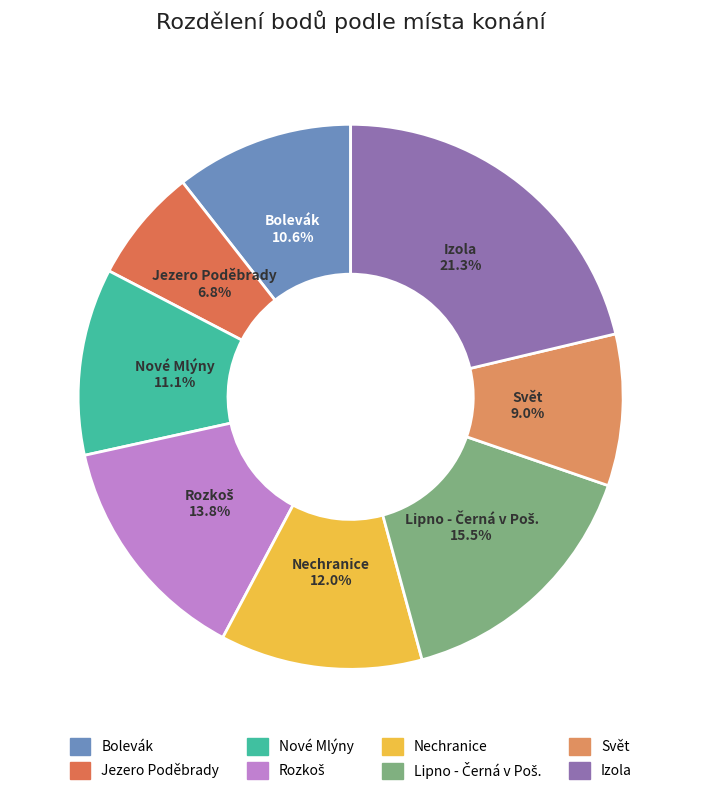

To the nearest percent, what portion does Jezero Poděbrady represent?

7%